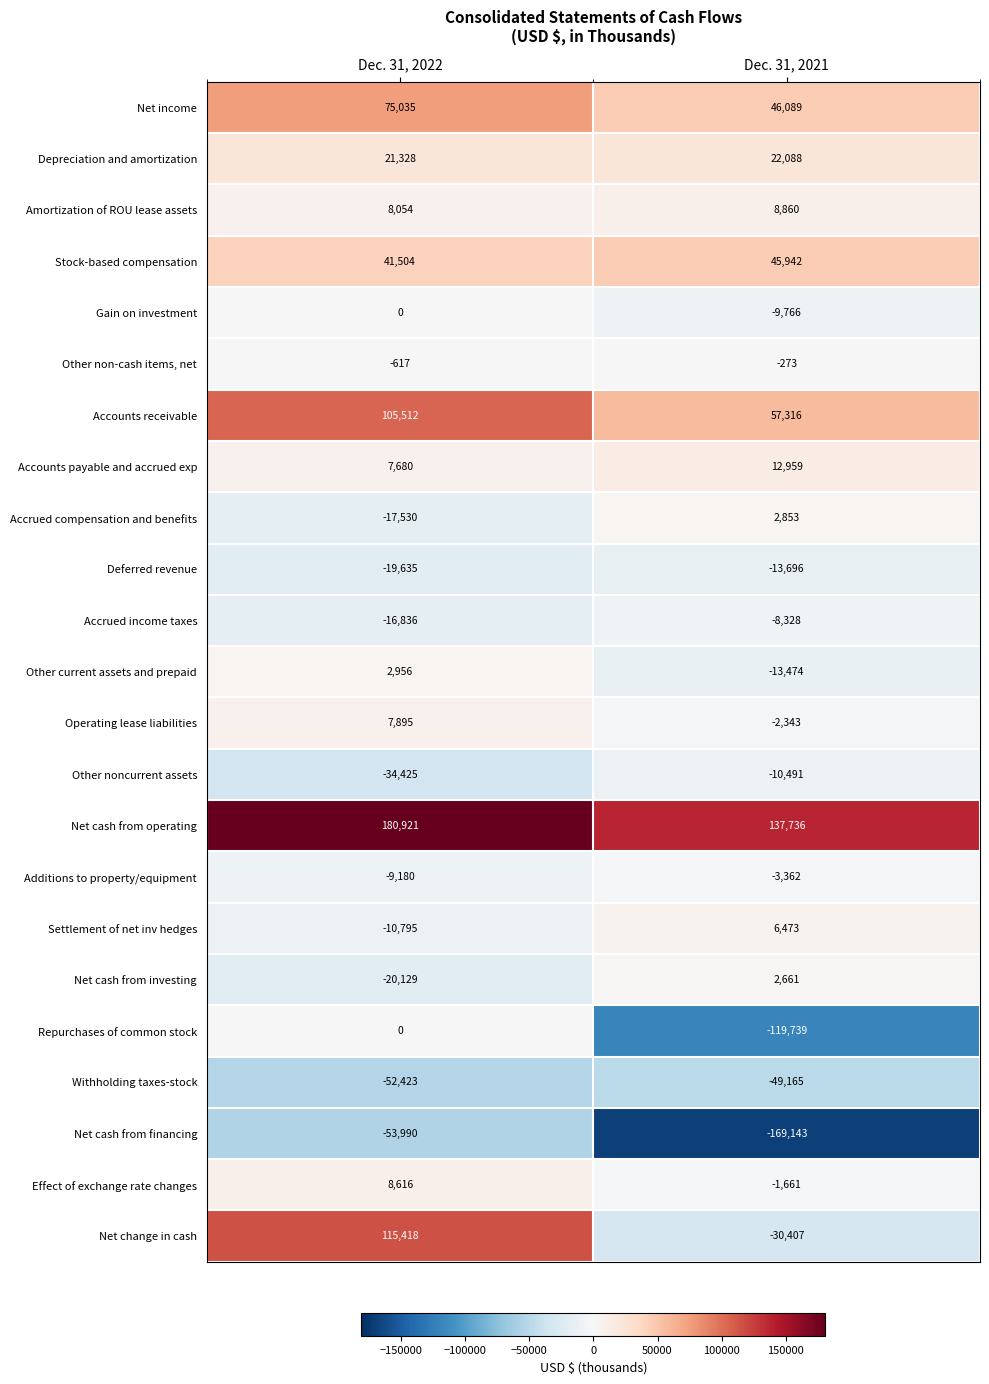

What is the highest value of the Depreciation and amortization series?

22088